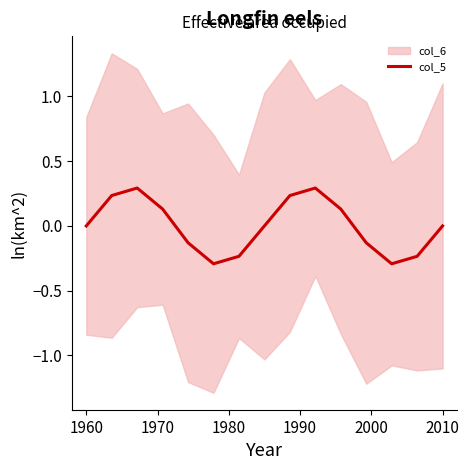

At which label does the data first exceed 0?

1960